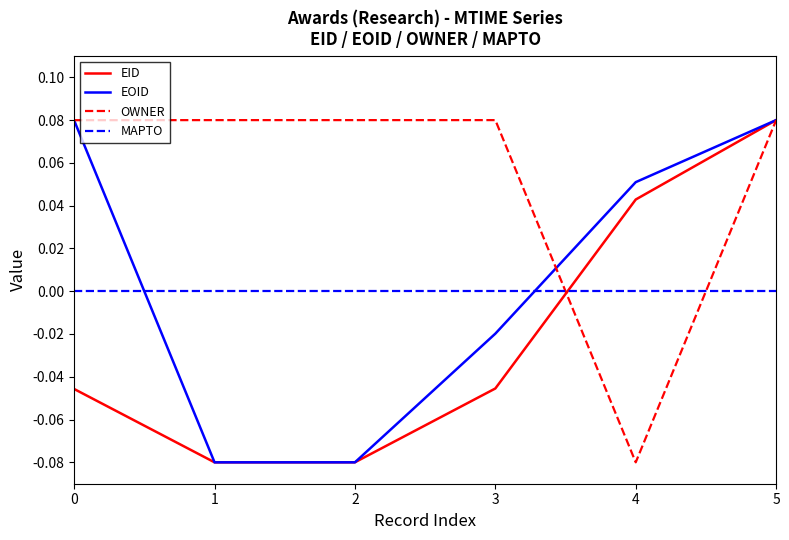

True or false: MAPTO and OWNER cross at least once.

True